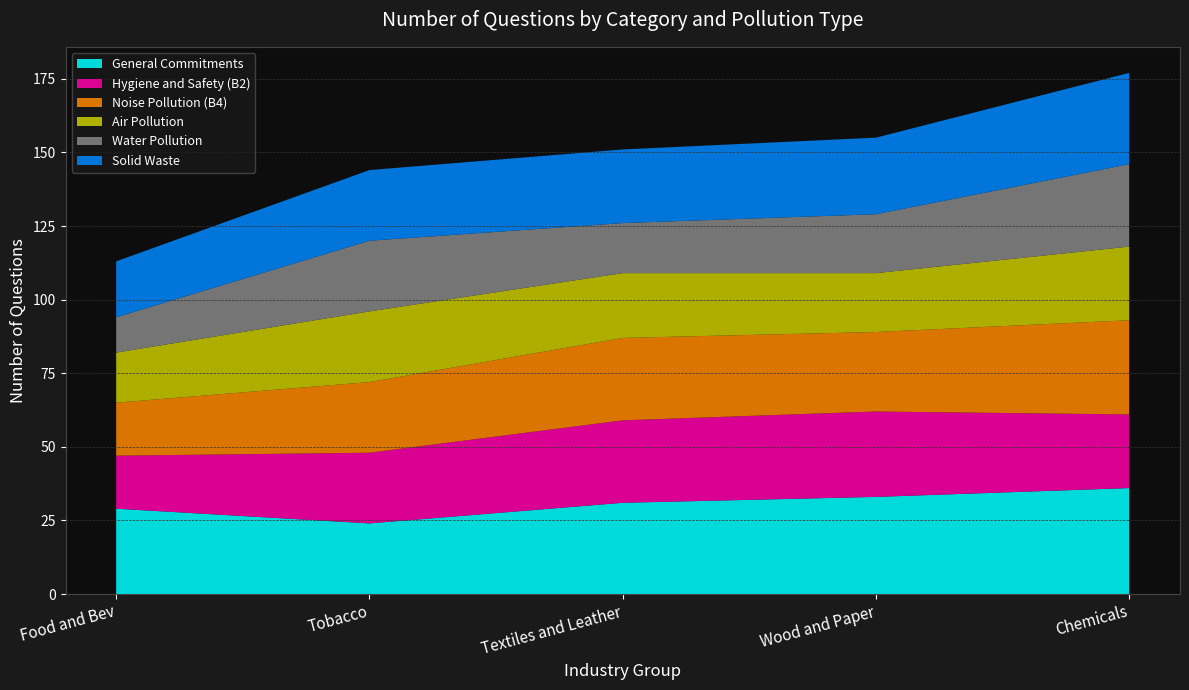

Reading left to right, what are all the values shown in this chart?

General Commitments: 29	24	31	33	36
Hygiene and Safety (B2): 18	24	28	29	25
Noise Pollution (B4): 18	24	28	27	32
Air Pollution: 17	24	22	20	25
Water Pollution: 12	24	17	20	28
Solid Waste: 19	24	25	26	31